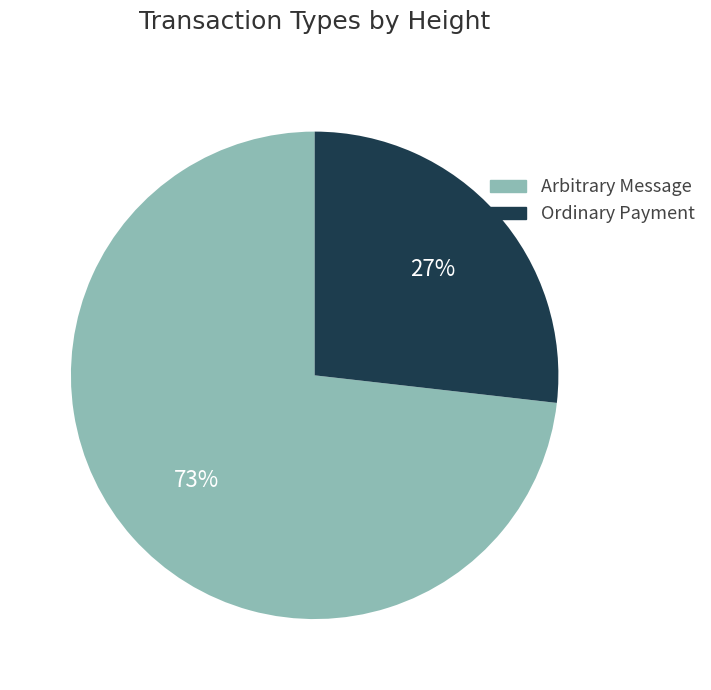

Which slice is the smallest?

Ordinary Payment